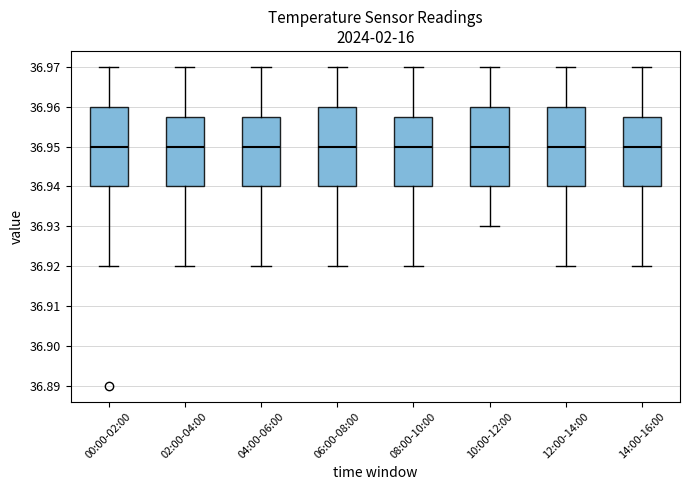

Reading left to right, transcribe this box plot: for each box, give where its median line is, the range the box spans, and where its two whiskers end, as read against the y-axis. The values are not printed on the chart, so give them approximately, as read against the axis.

00:00-02:00: median 36.950, box 36.940 to 36.960, whiskers 36.920 to 36.970
02:00-04:00: median 36.950, box 36.940 to 36.958, whiskers 36.920 to 36.970
04:00-06:00: median 36.950, box 36.940 to 36.958, whiskers 36.920 to 36.970
06:00-08:00: median 36.950, box 36.940 to 36.960, whiskers 36.920 to 36.970
08:00-10:00: median 36.950, box 36.940 to 36.958, whiskers 36.920 to 36.970
10:00-12:00: median 36.950, box 36.940 to 36.960, whiskers 36.930 to 36.970
12:00-14:00: median 36.950, box 36.940 to 36.960, whiskers 36.920 to 36.970
14:00-16:00: median 36.950, box 36.940 to 36.958, whiskers 36.920 to 36.970